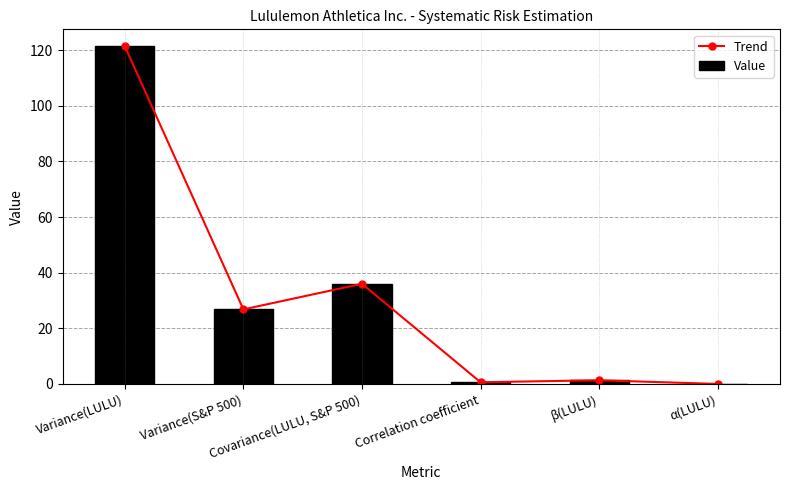

What is the label of the 3rd bar from the right?

Correlation coefficient